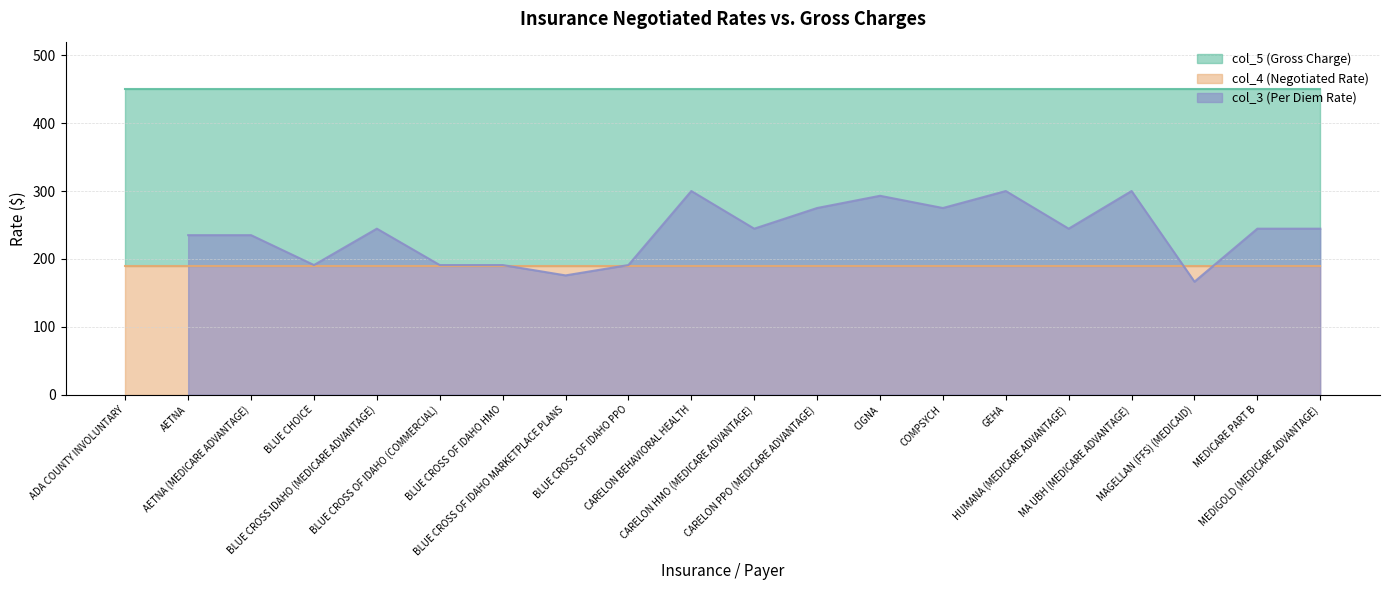

Where does the col_3 (Per Diem Rate) series first go above 244?

BLUE CROSS IDAHO (MEDICARE ADVANTAGE)